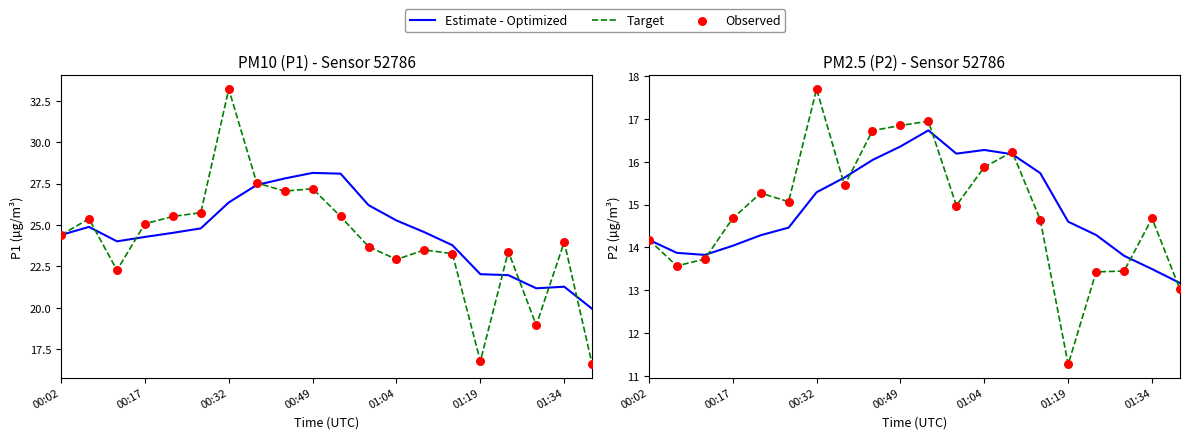

Which series has the widest spread of Y values?

Target